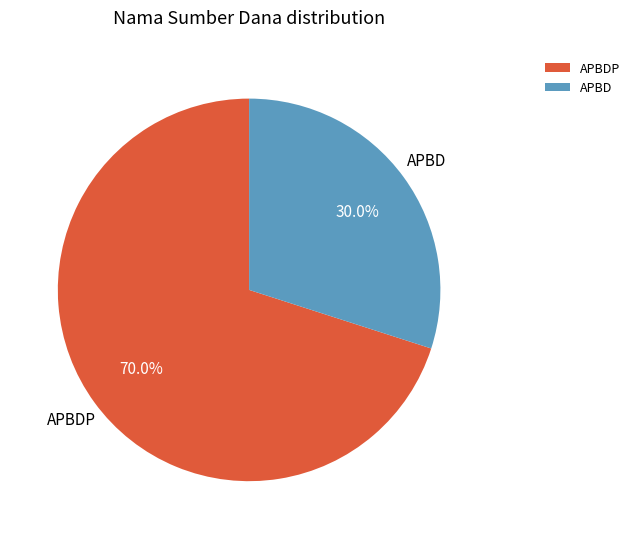

What is the ratio of the value at APBD to the value at APBDP?

0.4